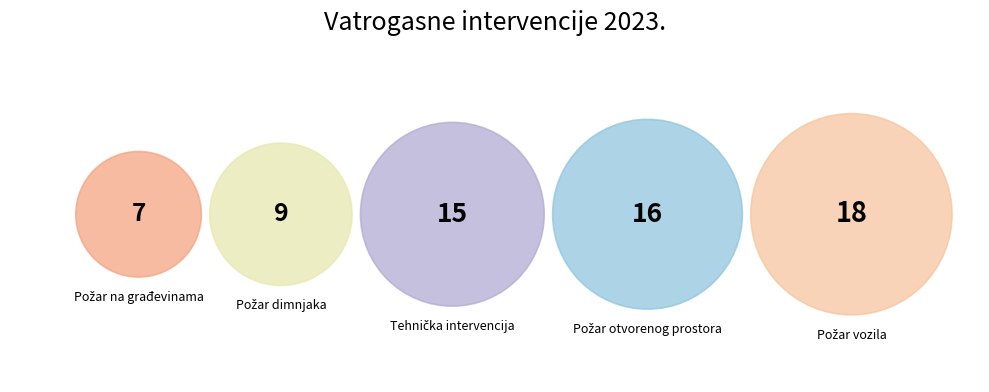

Does Požar dimnjaka represent more than half of the total?

No